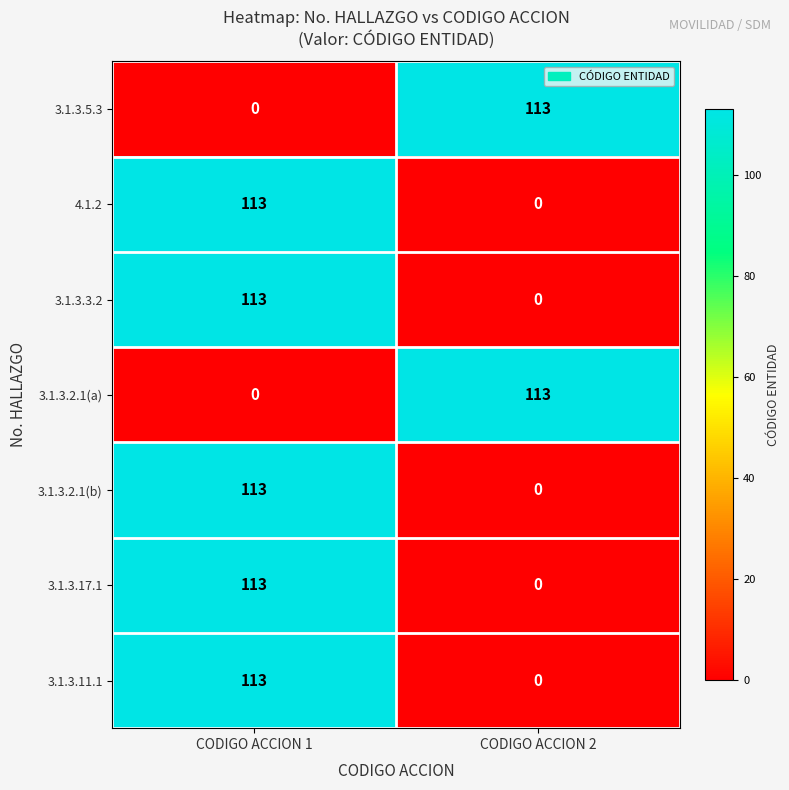

What is the spread (max minus min) of values at CODIGO ACCION 1?

113